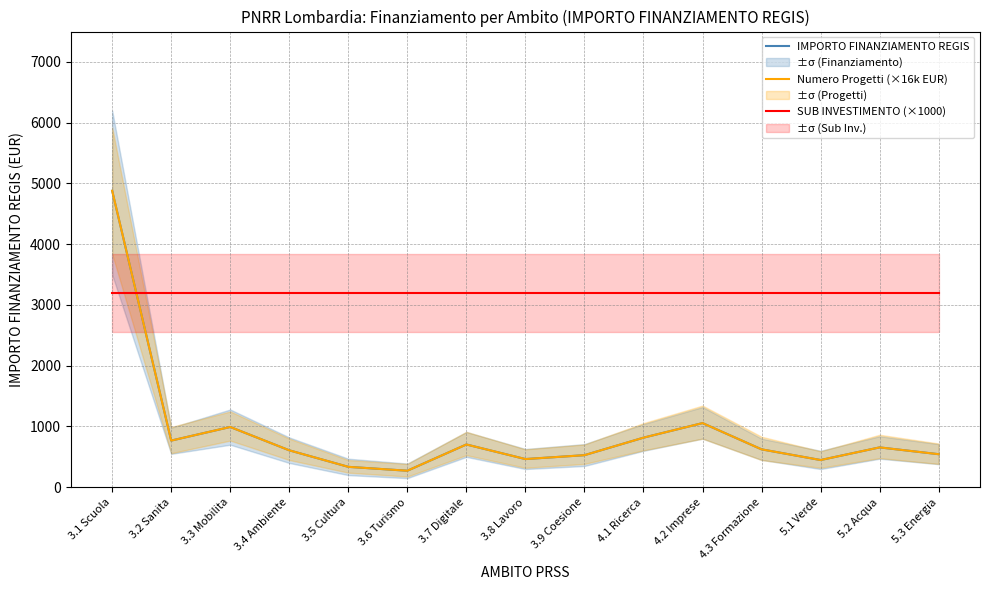

How many lines are shown in the chart?

3